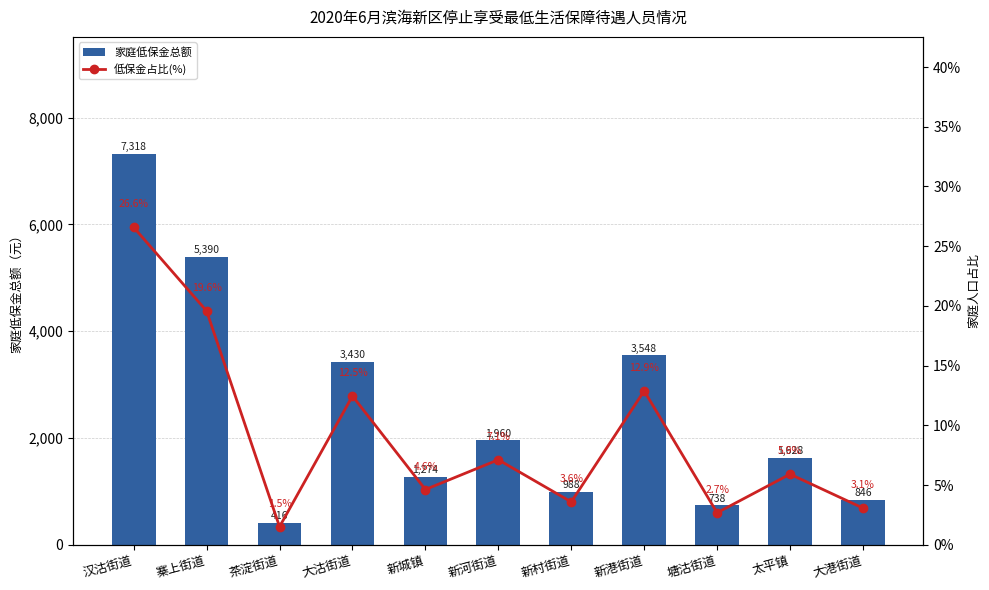

List the labels in order of 家庭低保金总额 value, smallest first.

茶淀街道, 塘沽街道, 大港街道, 新村街道, 新城镇, 太平镇, 新河街道, 大沽街道, 新港街道, 寨上街道, 汉沽街道